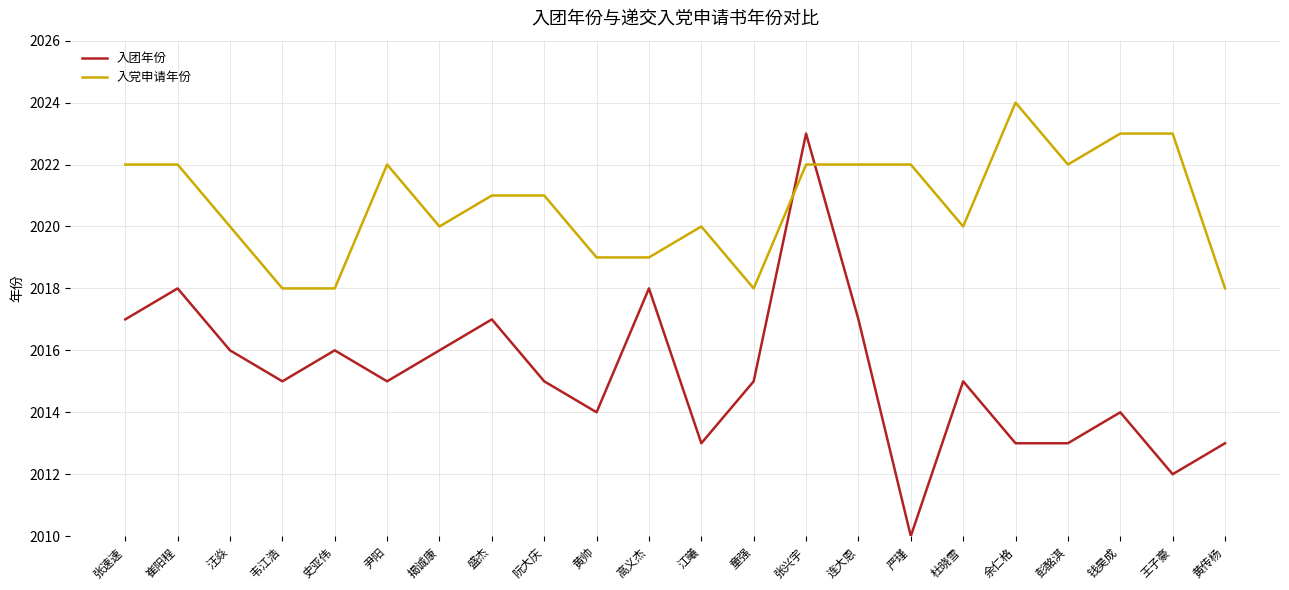

Rank the series by their average value, from lowest to highest.

入团年份, 入党申请年份